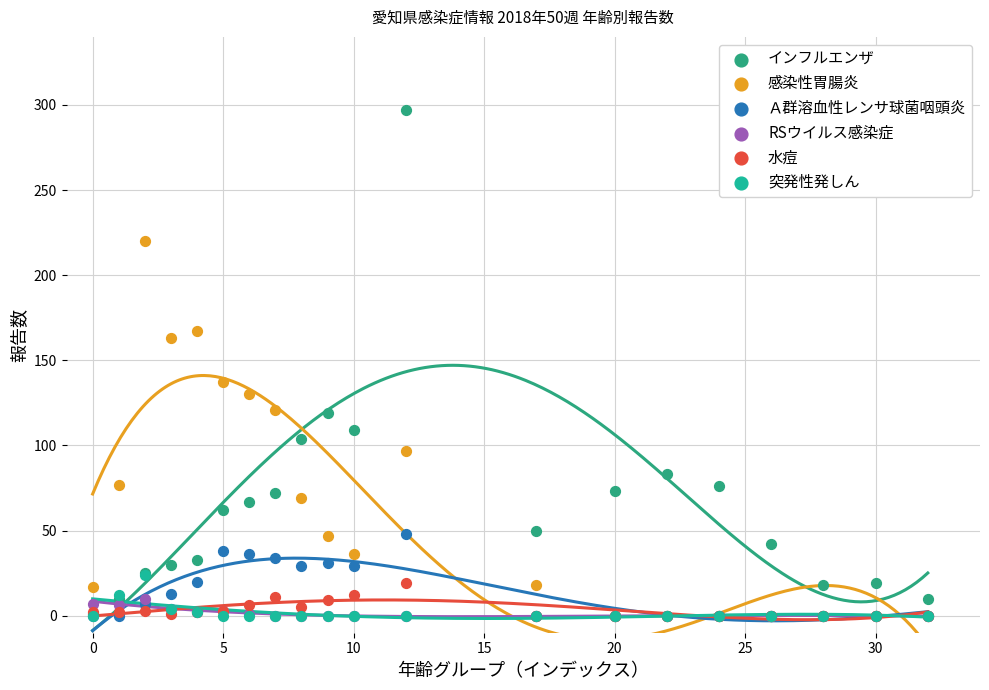

Which series has the widest spread of Y values?

インフルエンザ